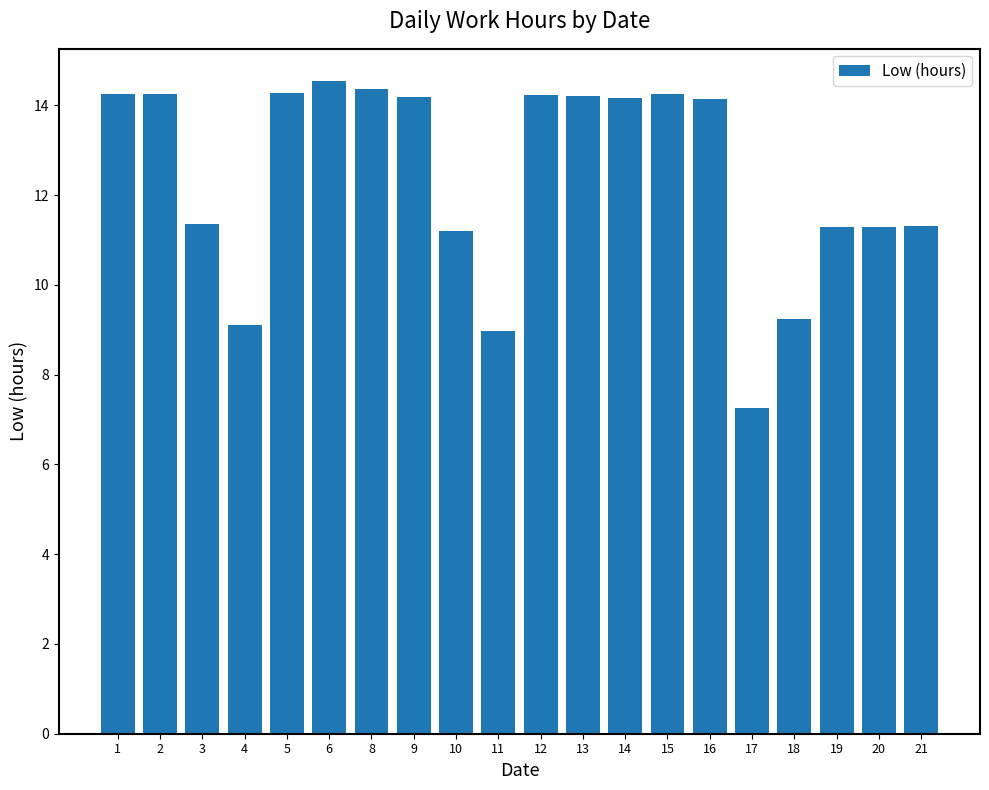

Where is the data nearest to the value 10?

18